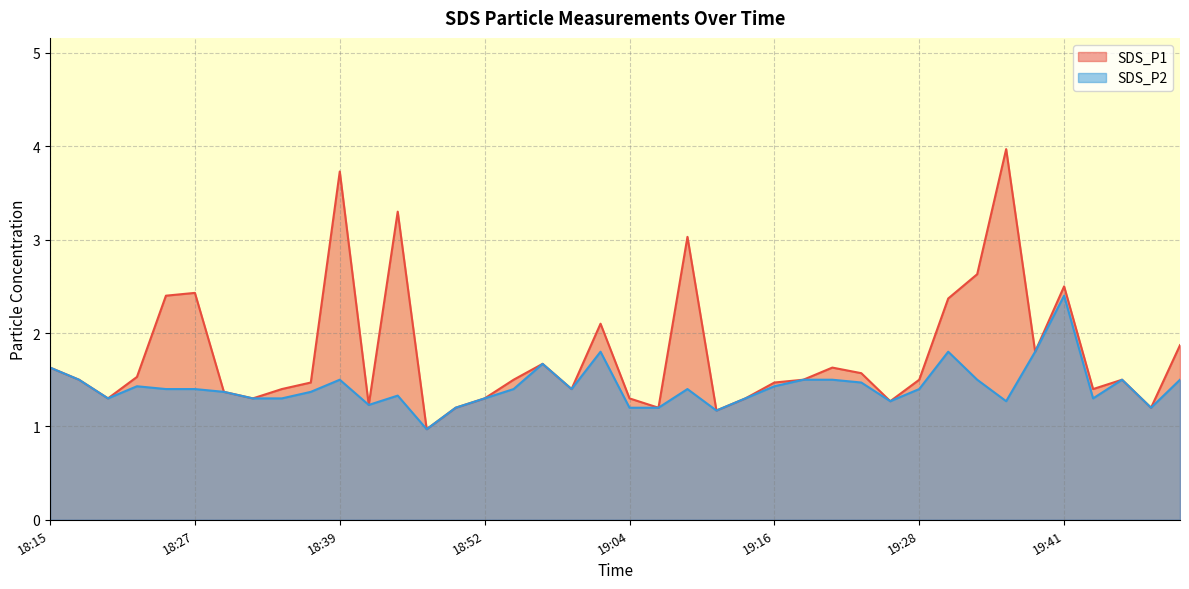

Is the value of SDS_P1 at 18:44 greater than the value of SDS_P2 at 19:36?

Yes